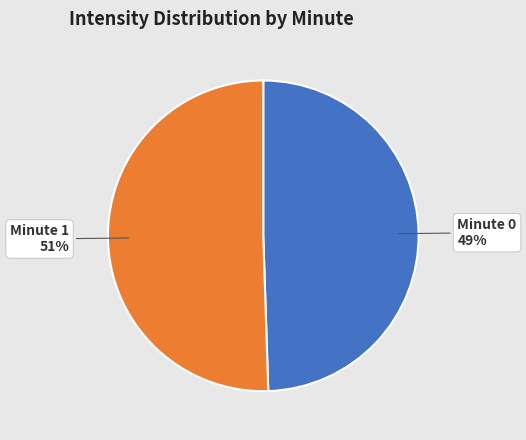

To the nearest percent, what percentage of the pie is Minute 0?

49%